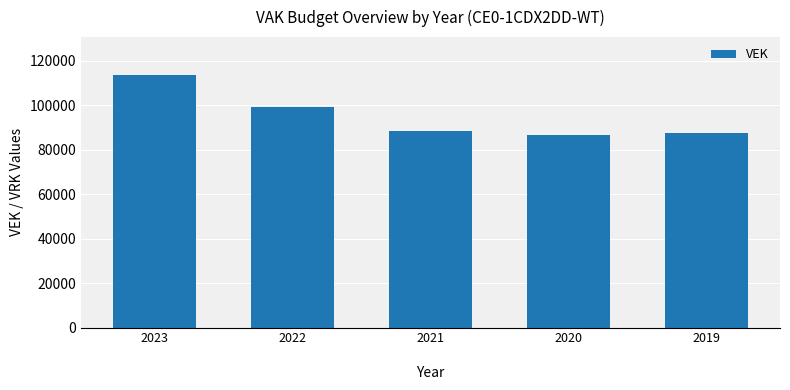

At which category does the chart reach its peak across all series?

2023
